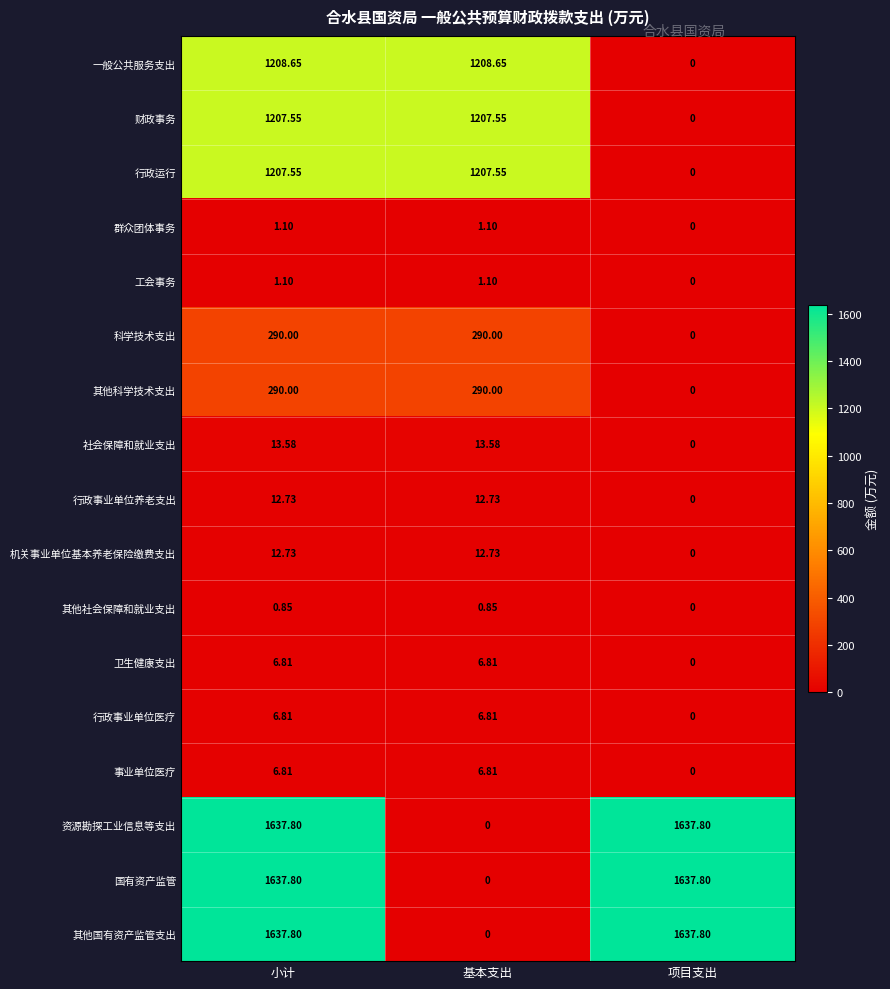

Which category has the lowest value in the 其他科学技术支出 series?

项目支出